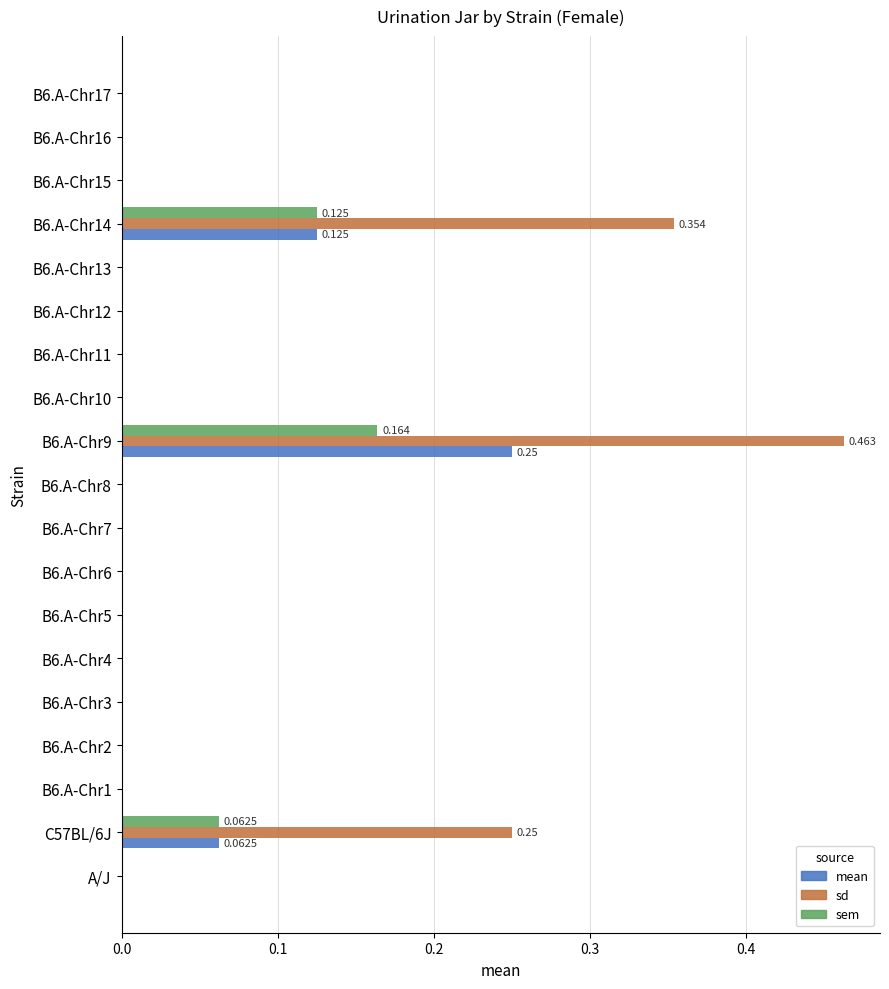

Which series has the largest total across all categories?

sd